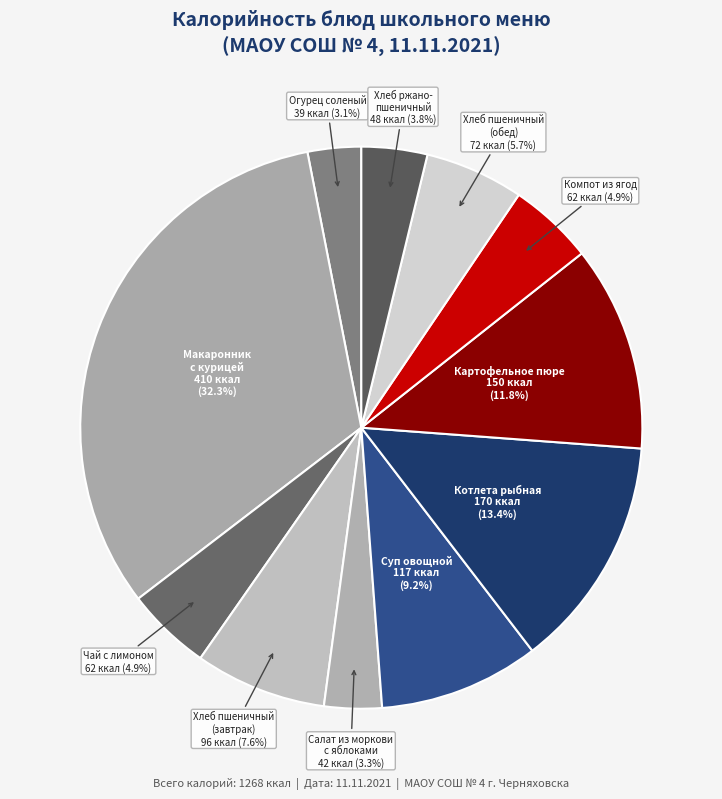

Rank the categories by value from lowest to highest.

Огурец соленый, Салат из моркови с яблоками, Хлеб ржано-пшеничный, Чай с сахаром и лимоном, Компот из ягод, Хлеб пшеничный (обед), Хлеб пшеничный (завтрак), Суп овощной с горошком, Картофельное пюре с маслом, Котлета рыбная запеченная, Макаронник с курицей